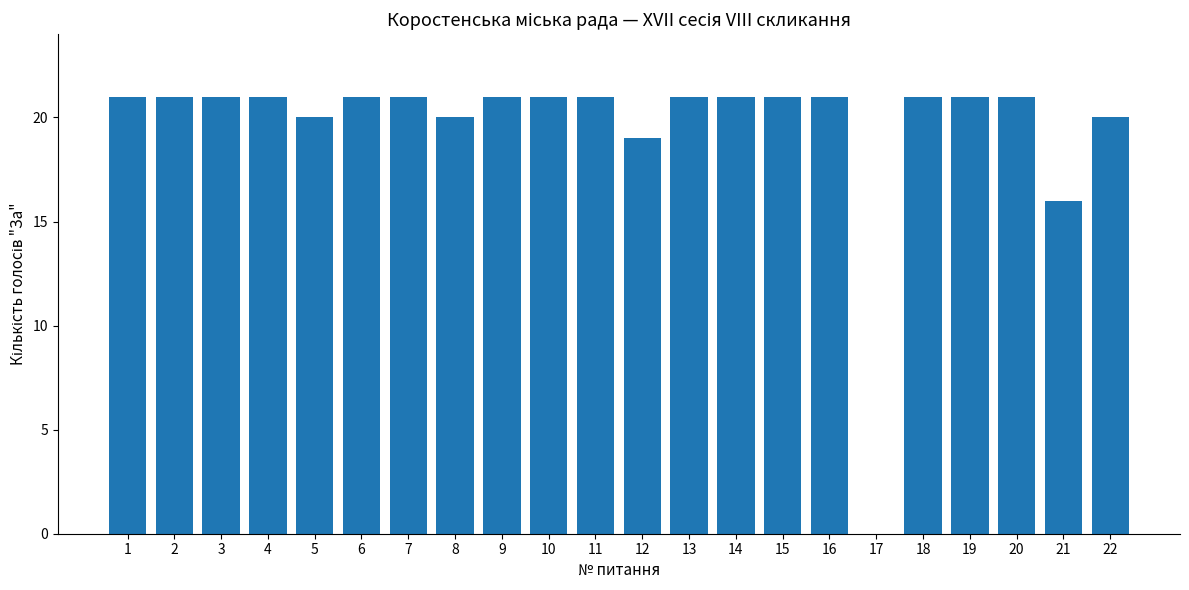

Is it true that the value at 4 is 12?

False